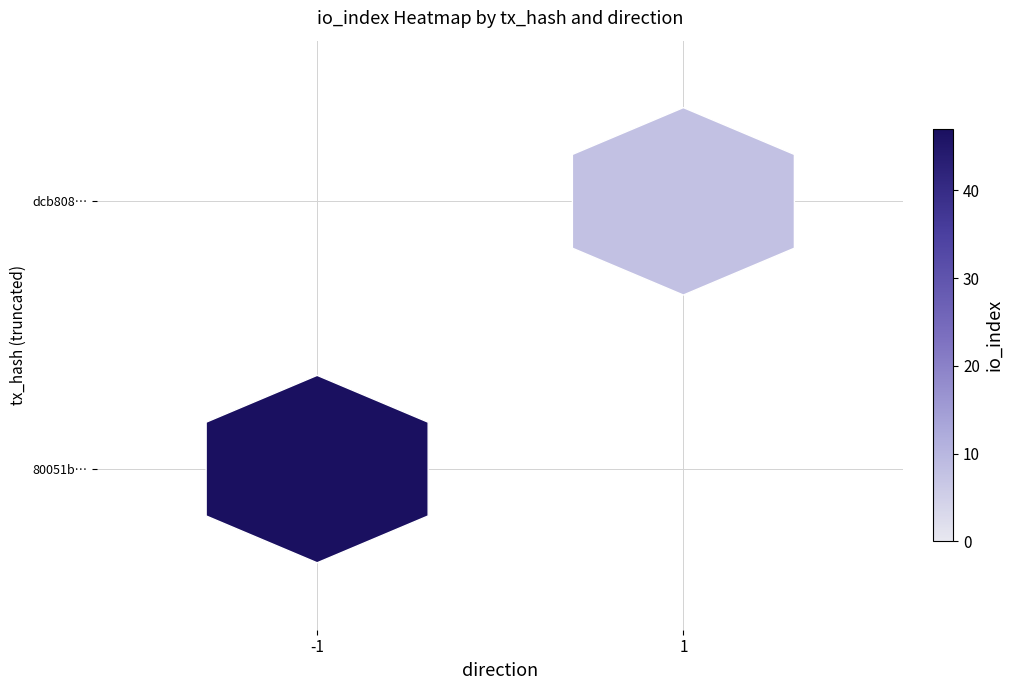

Reading left to right, list all the values displayed in this chart.

80051b474a9eea32f7ed106ae7e993d0d1fe077: -1	47
dcb80824c2fe9cdc6ae5f18d18cc062e53721f9: 1	8